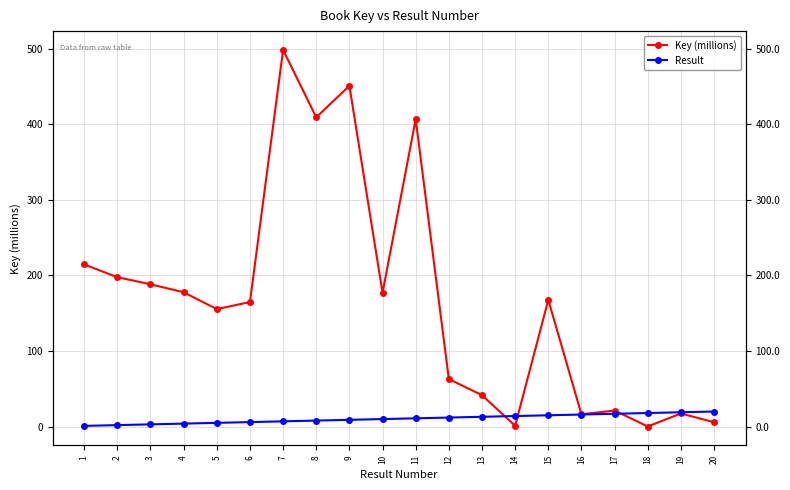

What is the value of the Result point at the 3rd from the left?

3.0